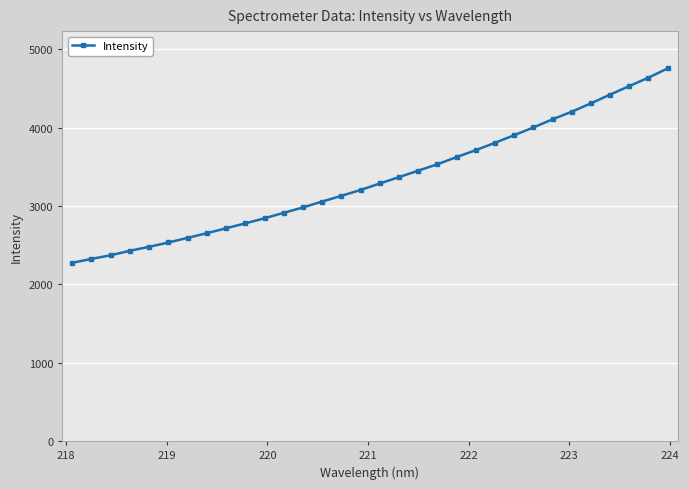

What is the difference between the second highest and second lowest values?

2312.7